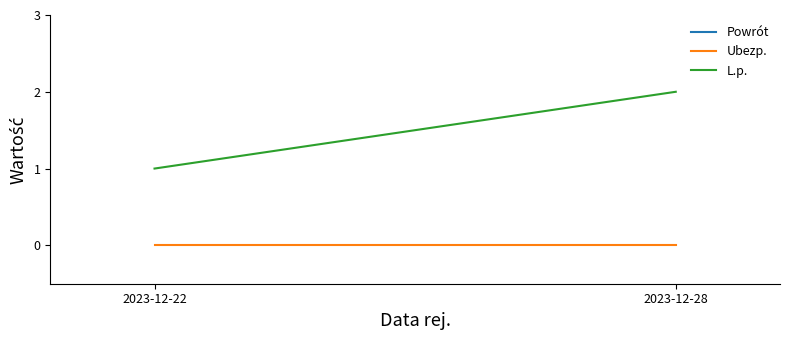

Which has a higher value, 2023-12-28 or 2023-12-22?

2023-12-28